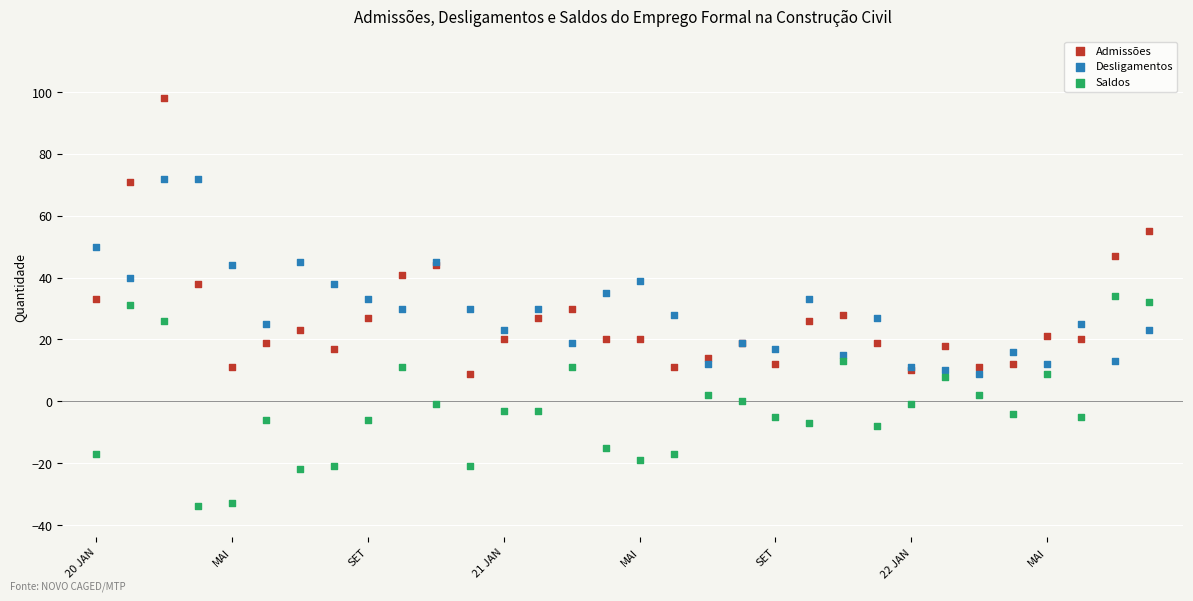

What are all the series names shown in the legend?

Admissões, Desligamentos, Saldos